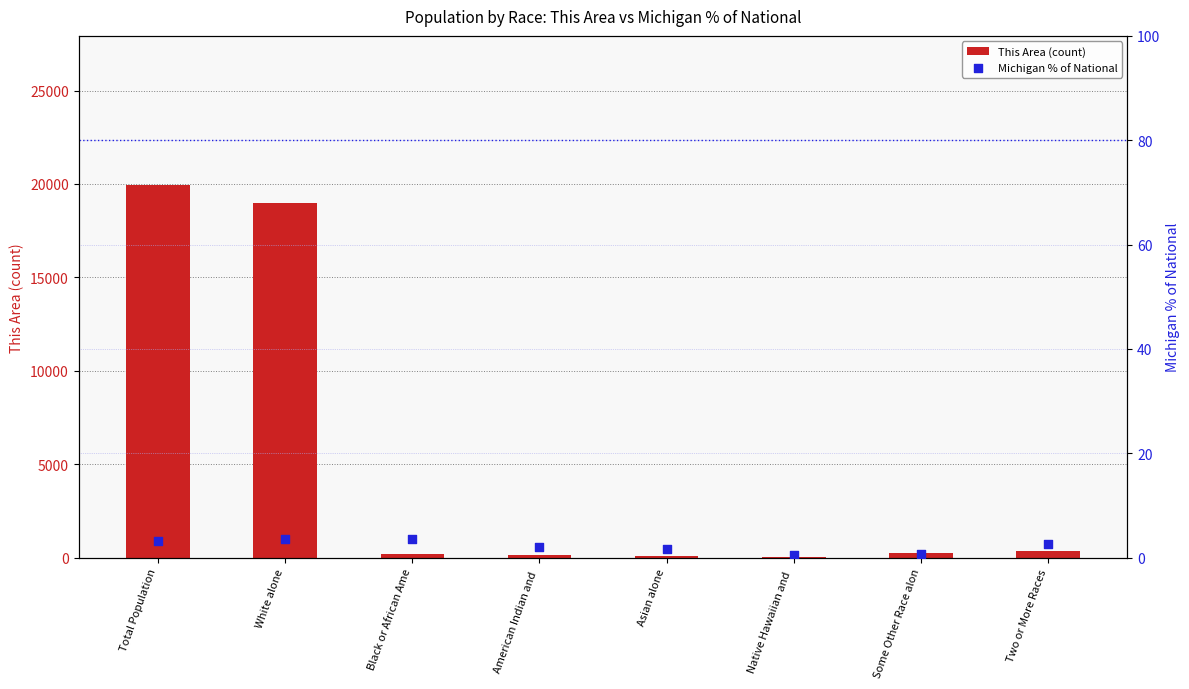

What is the total value across all series at Two or More Races?

344.6